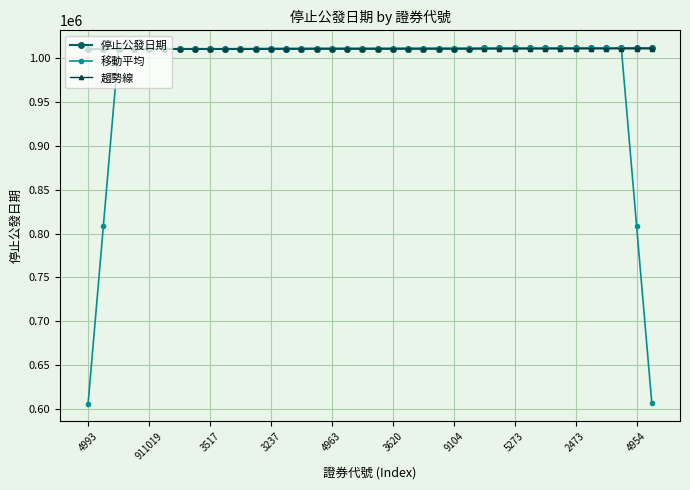

What is the maximum value shown in the chart?

1011227.0